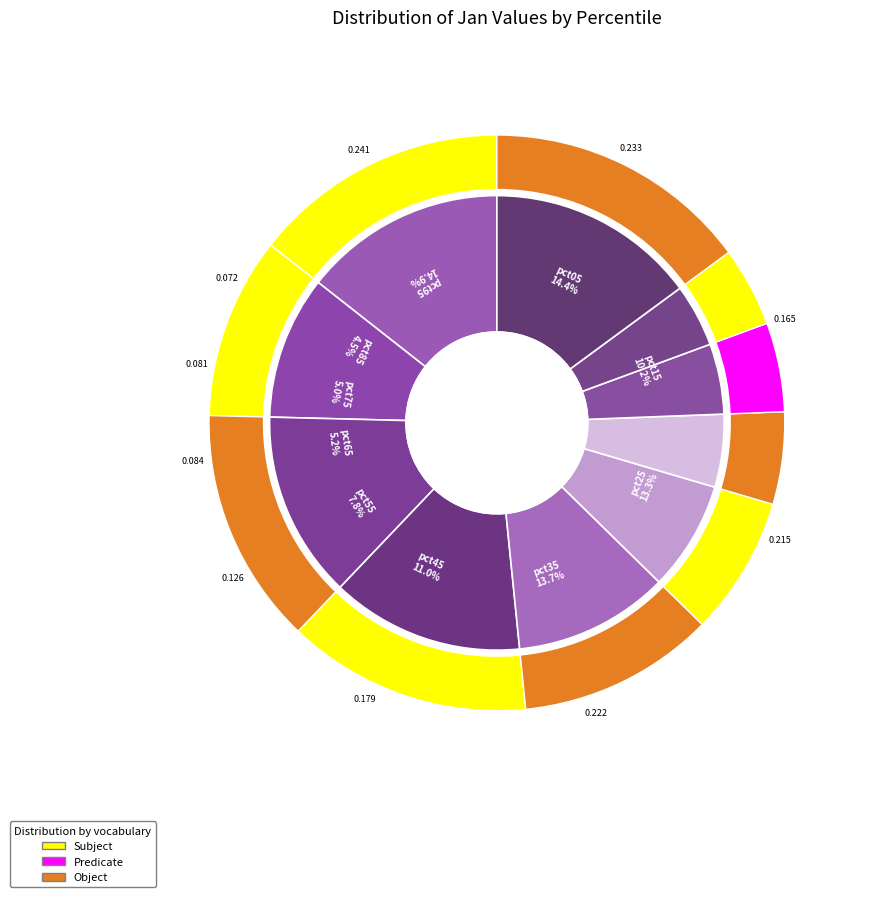

Which category has the smallest portion of the pie?

pct85